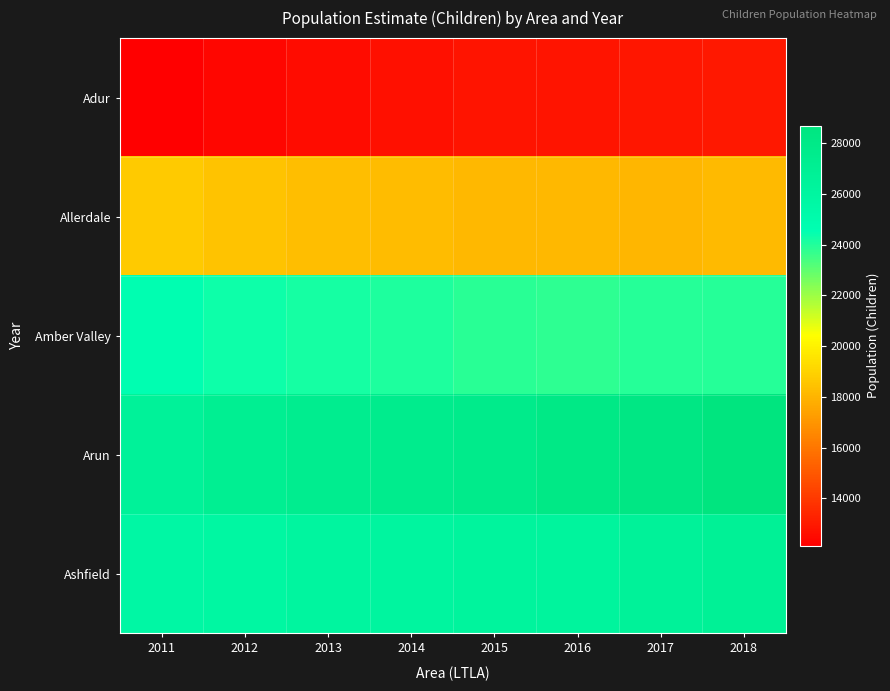

Rank the series at 2012 from highest to lowest value.

Arun, Ashfield, Amber Valley, Allerdale, Adur